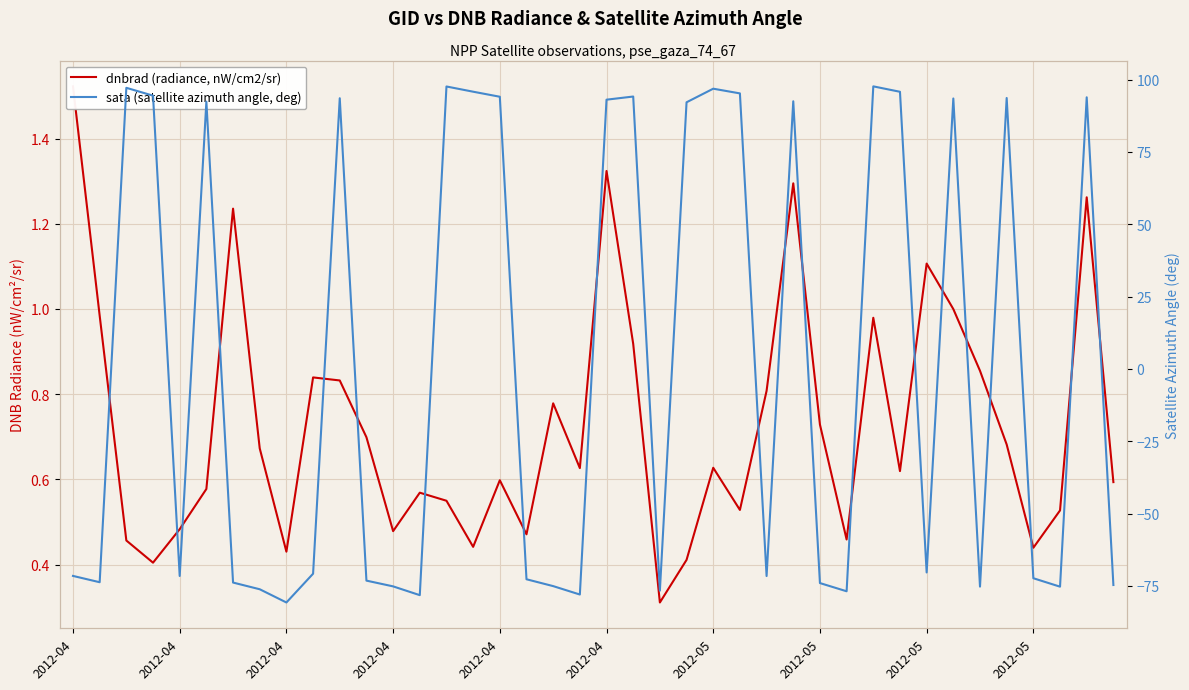

How many intersections are there between dnbrad (radiance, nW/cm2/sr) and sata (satellite azimuth angle, deg)?

22